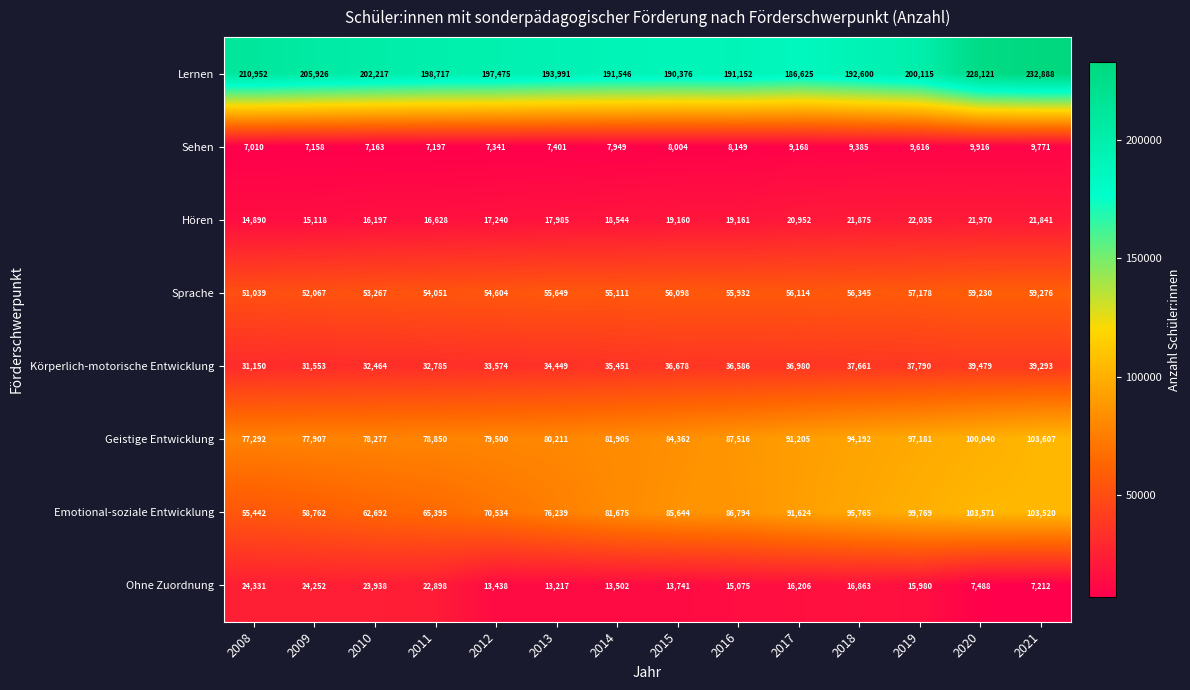

The Sehen series shows 8149 at 2016. True or false?

True